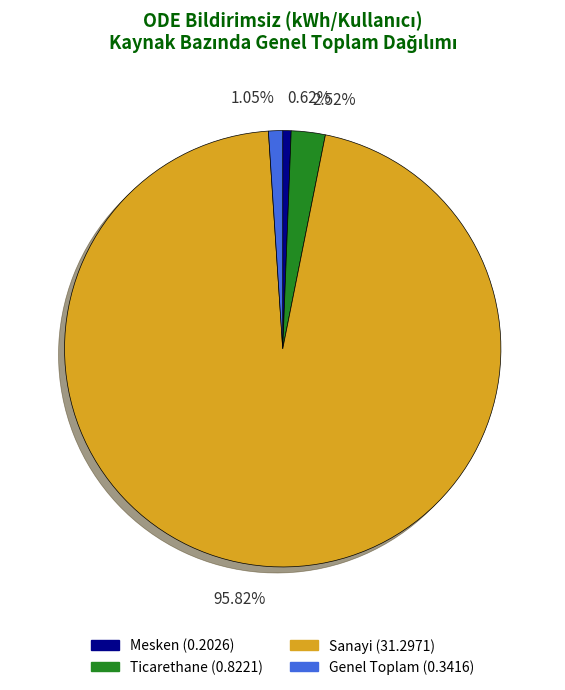

Between Genel Toplam and Sanayi, which is larger?

Sanayi